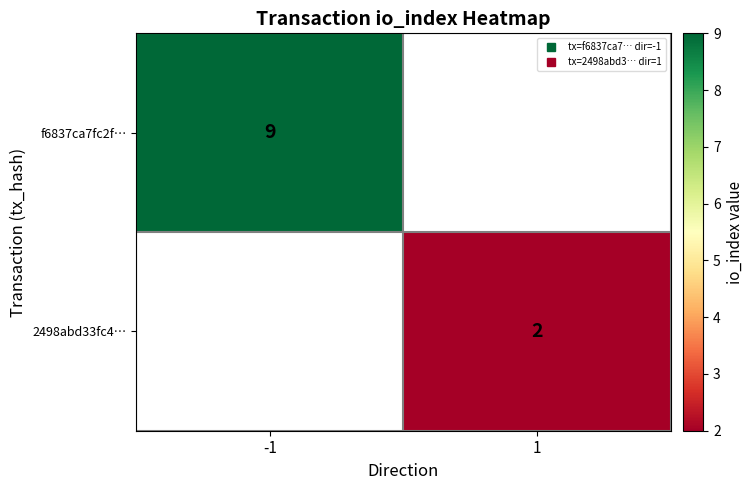

What is the highest value of the f6837ca7fc2f… series?

9.0